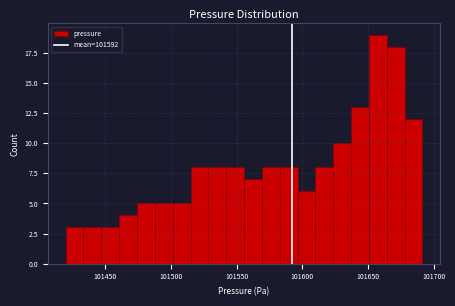

Around what value on the x-axis is the tallest bar? Give the approximate position of its centre, as read against the axis.

101655